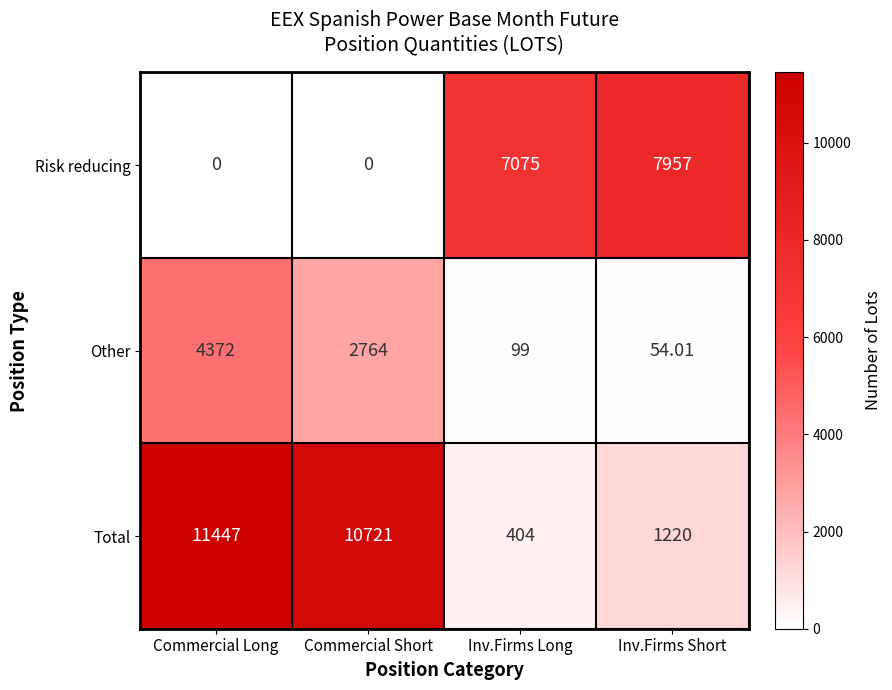

At which category is the sum across all series the highest?

Commercial Long